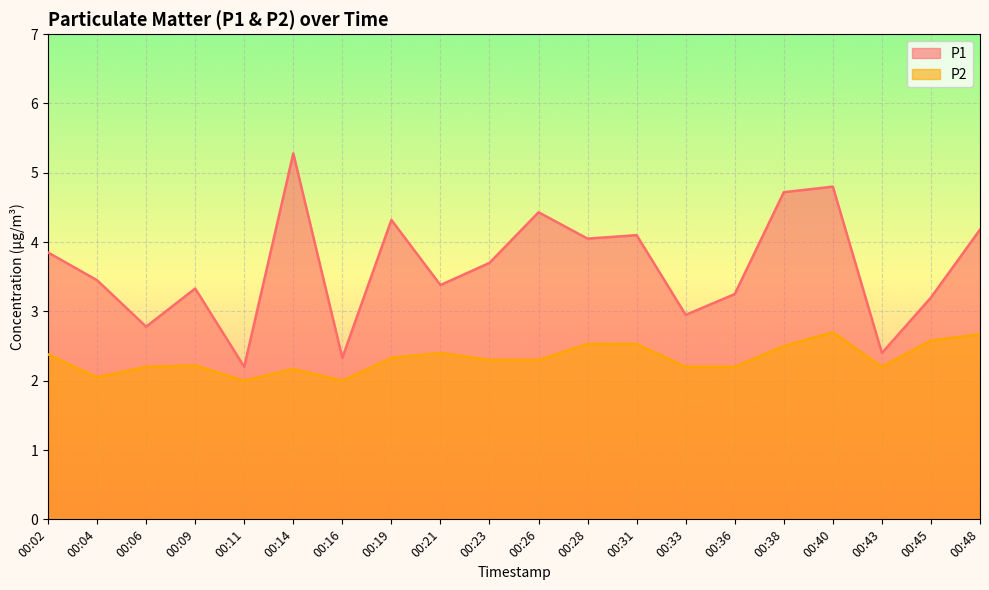

True or false: P1 has more than 1 points higher than both neighbors.

True